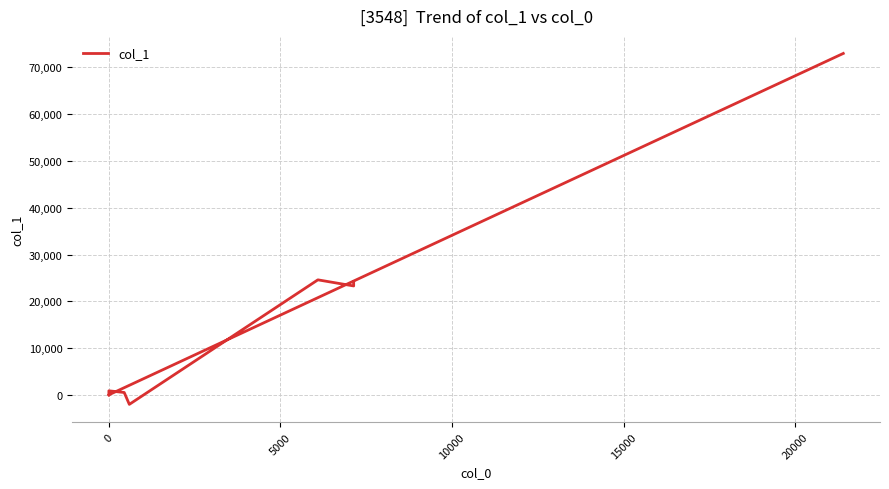

True or false: the data shows 430 at 0.

False